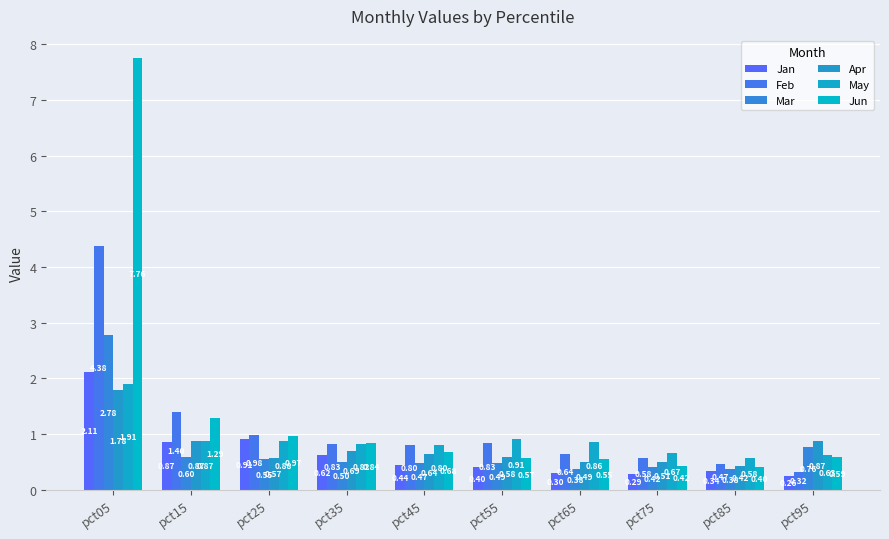

At which category is the sum across all series the highest?

pct05